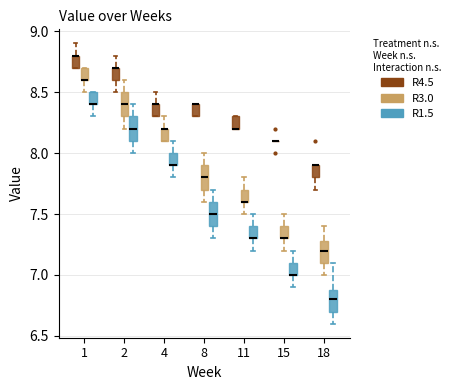

Reading left to right, read every box against the y-axis: the position of its median line, the range the box covers, and the ends of its whiskers. The values are not printed on the chart, so give them approximately, as read against the axis.

1 (R4.5): median 8.8 (drawn on the box's upper edge), box 8.7 to 8.8, whiskers 8.7 to 8.9
1 (R3.0): median 8.6 (drawn on the box's lower edge), box 8.6 to 8.7, whiskers 8.5 to 8.7
1 (R1.5): median 8.4 (drawn on the box's lower edge), box 8.4 to 8.5, whiskers 8.3 to 8.5
2 (R4.5): median 8.7 (drawn on the box's upper edge), box 8.6 to 8.7, whiskers 8.5 to 8.8
2 (R3.0): median 8.4, box 8.3 to 8.5, whiskers 8.2 to 8.6
2 (R1.5): median 8.2, box 8.1 to 8.3, whiskers 8.0 to 8.4
4 (R4.5): median 8.4 (drawn on the box's upper edge), box 8.3 to 8.4, whiskers 8.3 to 8.5
4 (R3.0): median 8.2 (drawn on the box's upper edge), box 8.1 to 8.2, whiskers 8.1 to 8.3
4 (R1.5): median 7.9 (drawn on the box's lower edge), box 7.9 to 8.0, whiskers 7.8 to 8.1
8 (R4.5): median 8.4 (drawn on the box's upper edge), box 8.3 to 8.4, whiskers 8.3 to 8.4
8 (R3.0): median 7.8, box 7.7 to 7.9, whiskers 7.6 to 8.0
8 (R1.5): median 7.5, box 7.4 to 7.6, whiskers 7.3 to 7.7
11 (R4.5): median 8.2 (drawn on the box's lower edge), box 8.2 to 8.3, whiskers 8.2 to 8.3
11 (R3.0): median 7.6 (drawn on the box's lower edge), box 7.6 to 7.7, whiskers 7.5 to 7.8
11 (R1.5): median 7.3 (drawn on the box's lower edge), box 7.3 to 7.4, whiskers 7.2 to 7.5
15 (R4.5): box collapsed to a line at 8.1, whiskers 8.1 to 8.1
15 (R3.0): median 7.3 (drawn on the box's lower edge), box 7.3 to 7.4, whiskers 7.2 to 7.5
15 (R1.5): median 7.0 (drawn on the box's lower edge), box 7.0 to 7.1, whiskers 6.9 to 7.2
18 (R4.5): median 7.9 (drawn on the box's upper edge), box 7.8 to 7.9, whiskers 7.7 to 7.9
18 (R3.0): median 7.2, box 7.1 to 7.3, whiskers 7.0 to 7.4
18 (R1.5): median 6.8, box 6.7 to 6.9, whiskers 6.6 to 7.1